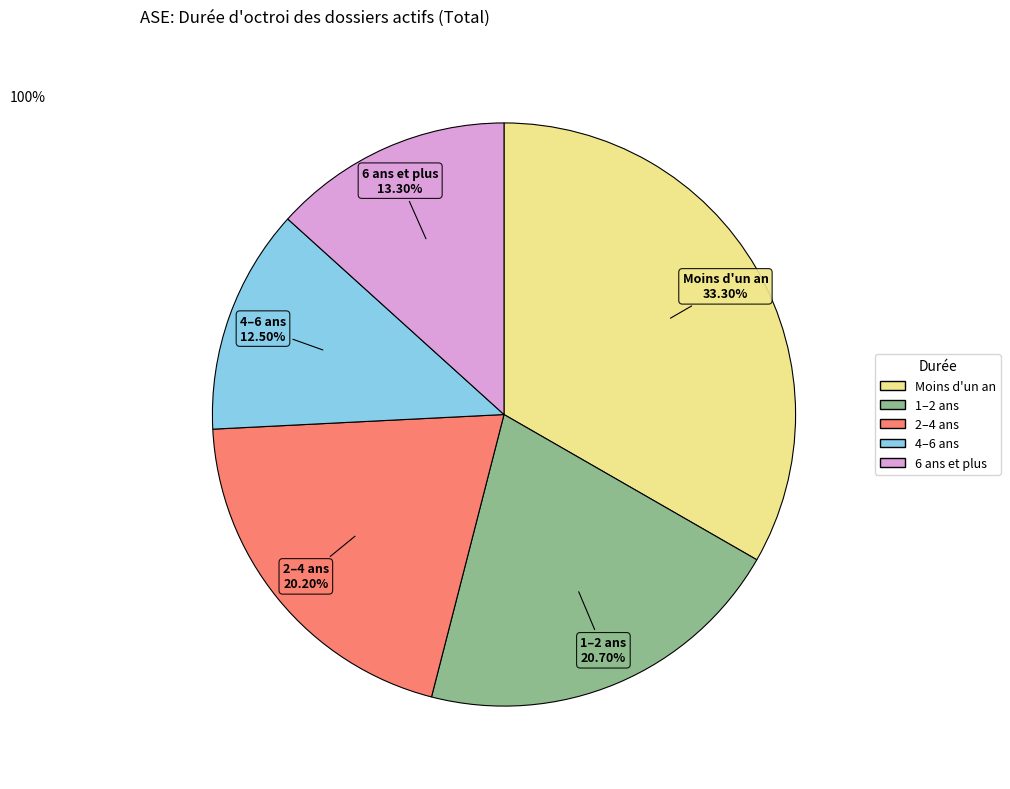

To the nearest percent, what is the difference between the largest and smallest slice percentages?

21%